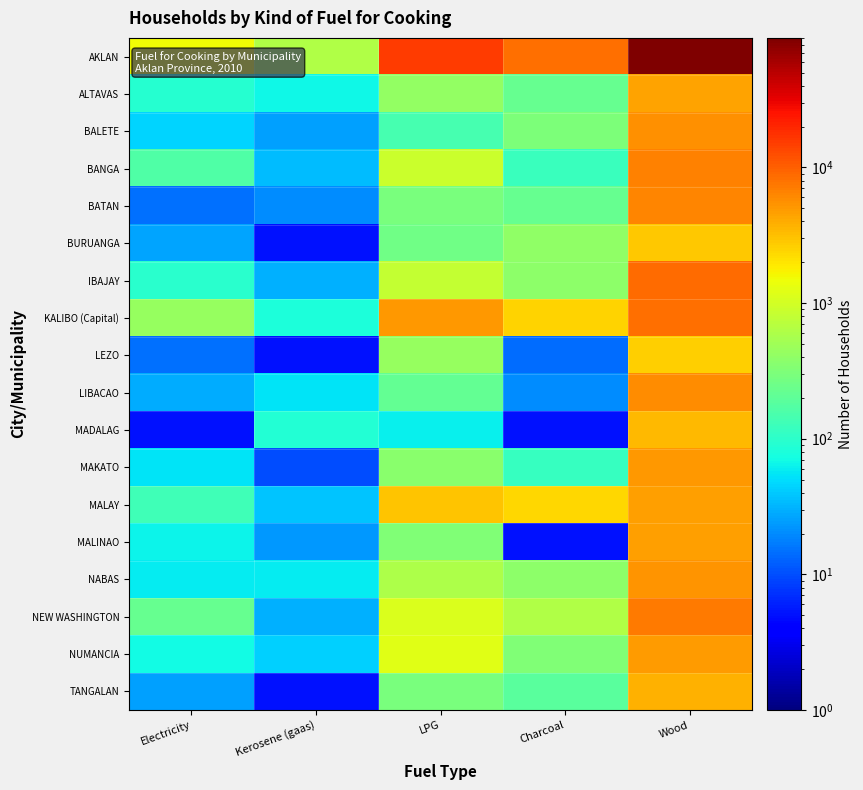

At how many categories does at least one series exceed 31963?

1